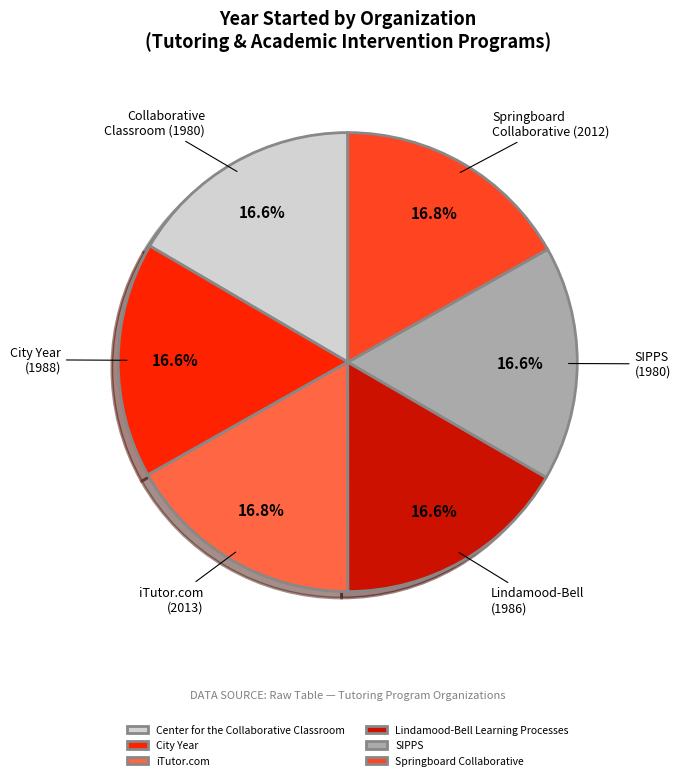

The Lindamood-Bell Learning Processes slice represents 17% of the pie. True or false?

True